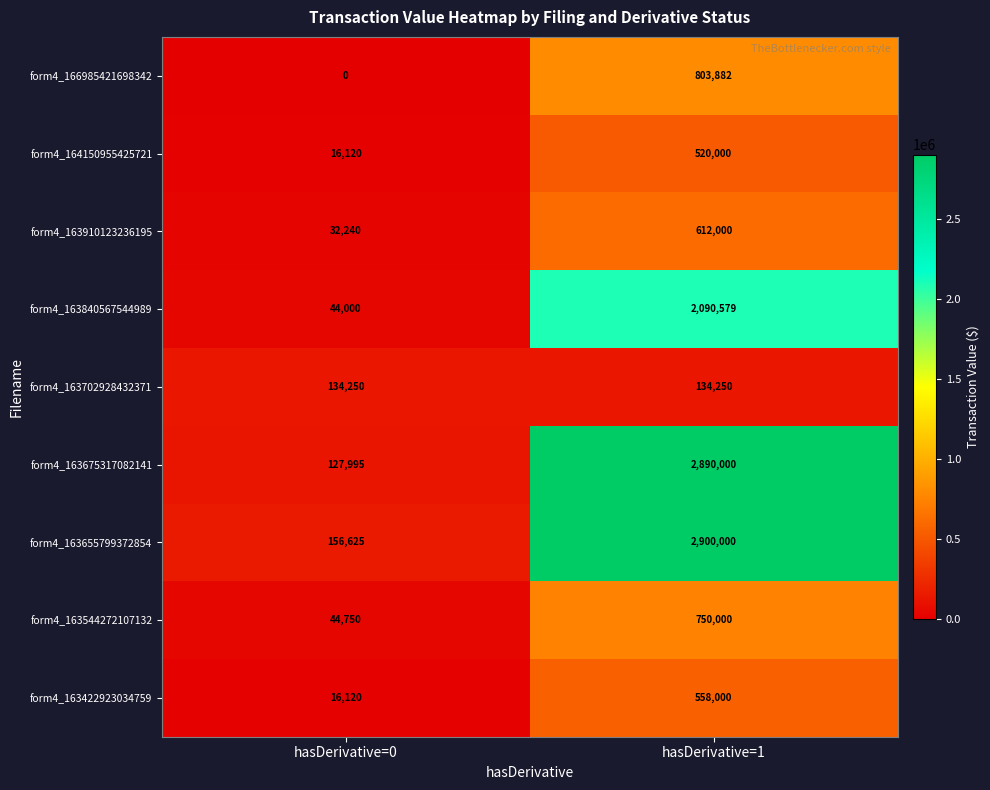

At how many categories does at least one series exceed 1208085?

1